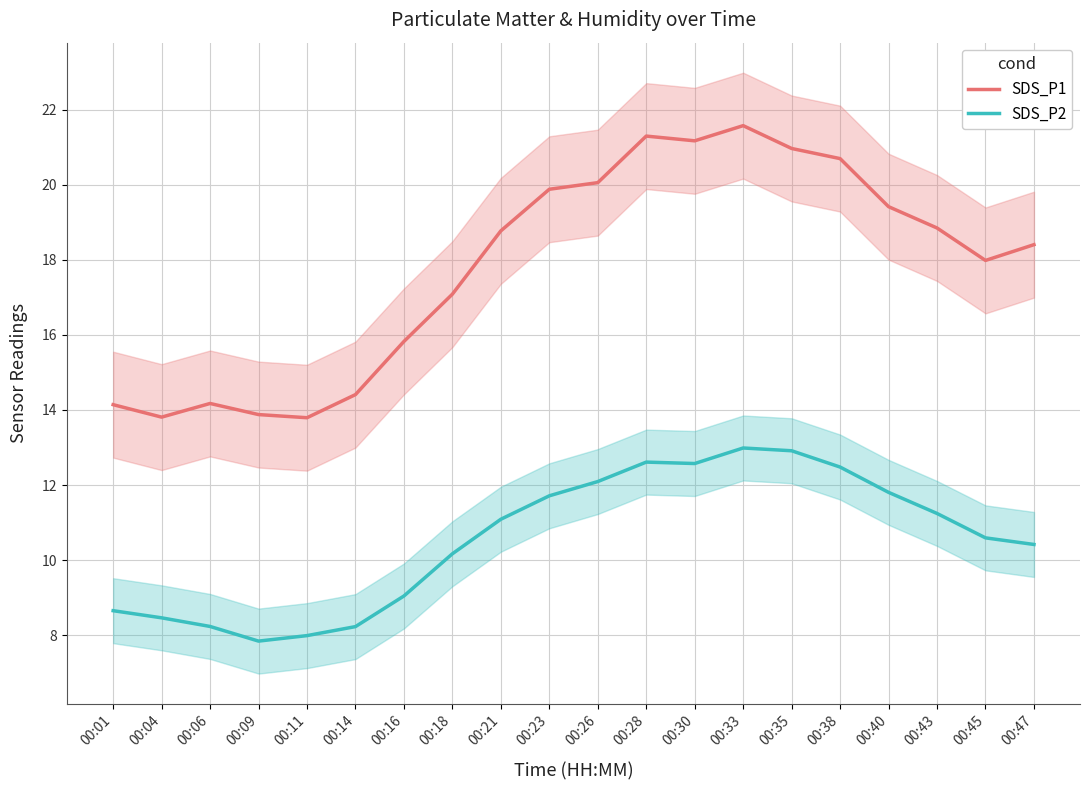

List the labels in order of SDS_P2 value, smallest first.

00:09, 00:11, 00:14, 00:06, 00:04, 00:01, 00:16, 00:18, 00:47, 00:45, 00:21, 00:43, 00:23, 00:40, 00:26, 00:38, 00:30, 00:28, 00:35, 00:33